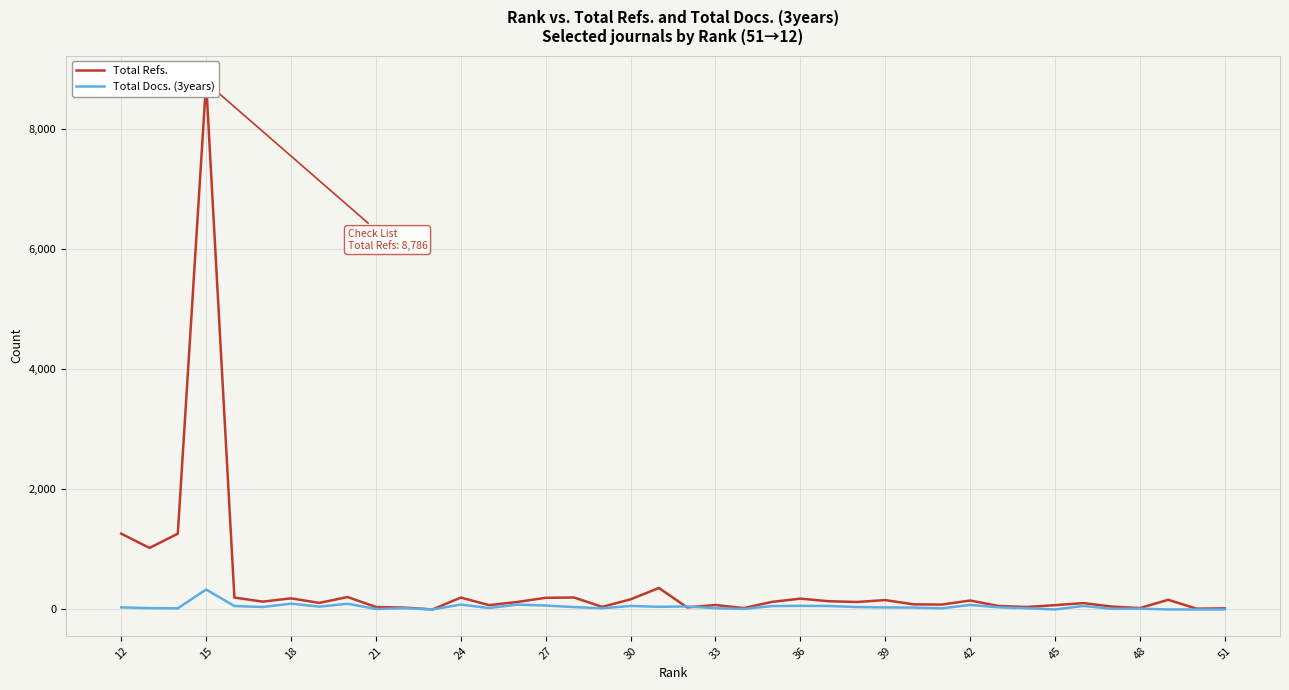

How many data points does each series have?

40